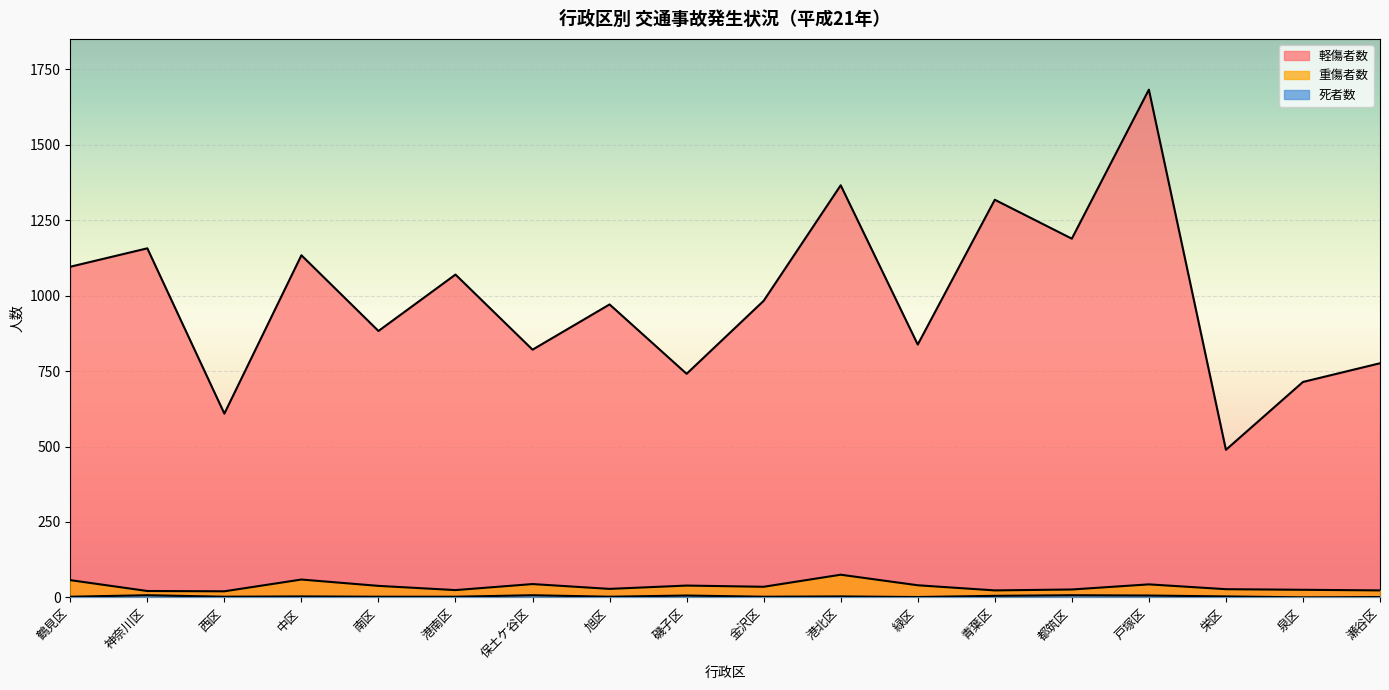

How many values in the 重傷者数 series exceed 35?

8